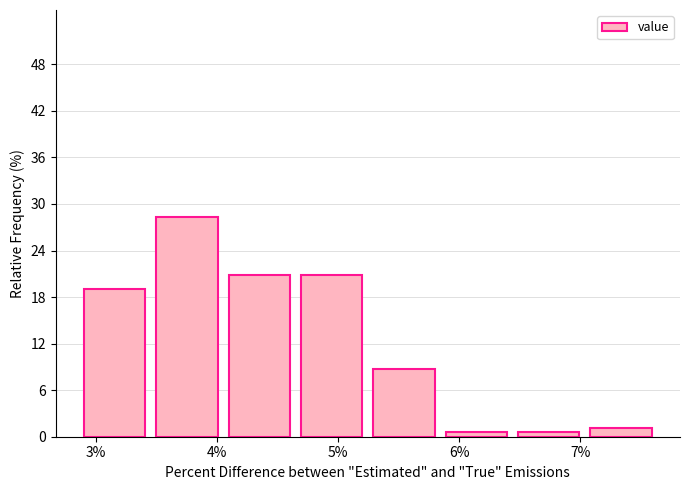

Reading left to right, transcribe this chart: for each bar, give the range it covers on the x-axis and its height. Neither the bar edges nor the heights are printed on the chart, so give them approximately, as read against the axes.

2.9 to 3.5: 19
3.5 to 4.1: 28
4.1 to 4.7: 21
4.7 to 5.3: 21
5.3 to 5.9: 9
5.9 to 6.5: under 1
6.5 to 7.1: under 1
7.1 to 7.7: 1